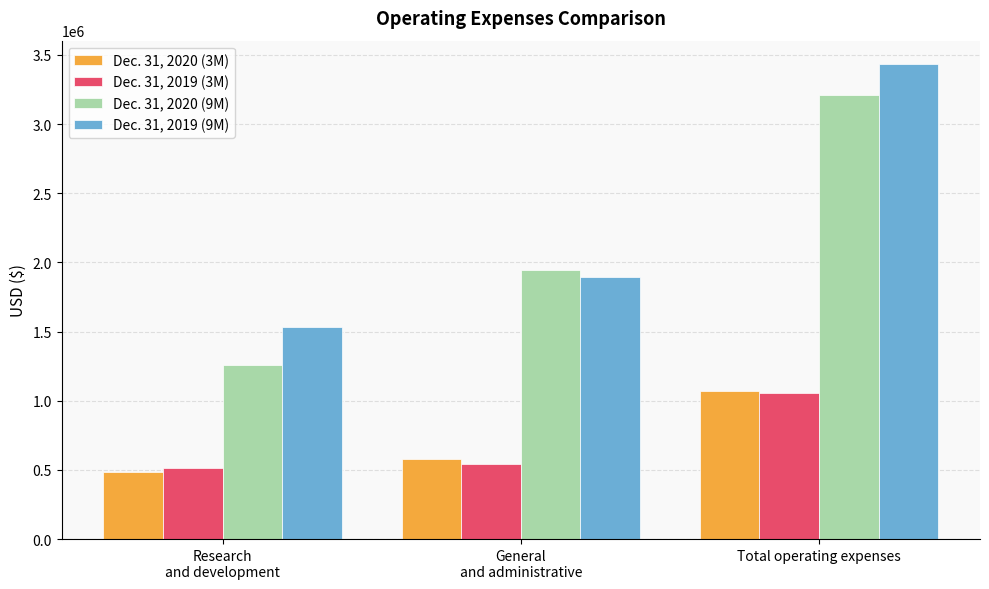

What is the difference between the maximum and second lowest values in the Dec. 31, 2020 (3M) series?

486957